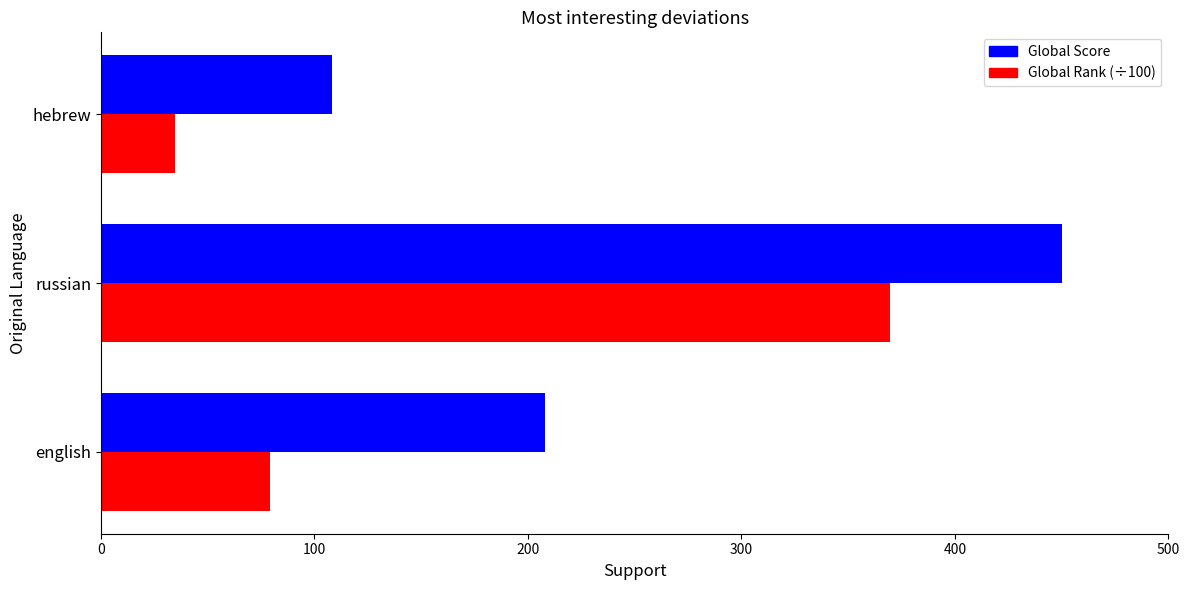

List the labels in order of Global Score value, largest first.

russian, english, hebrew